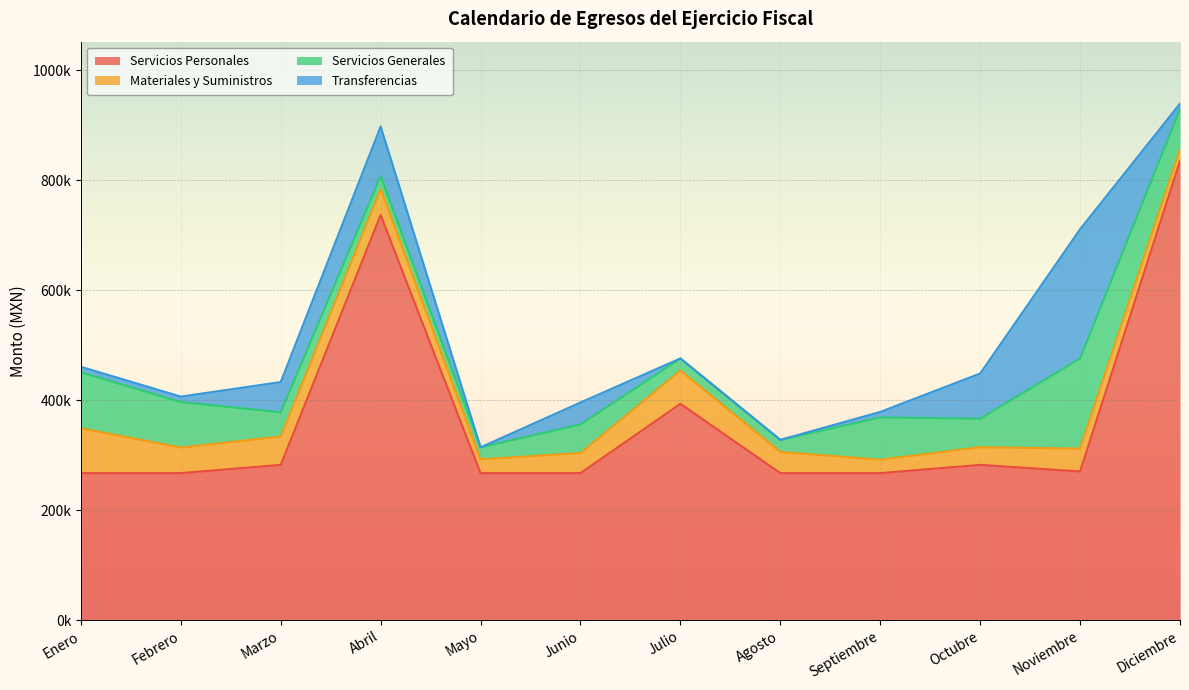

Between Mayo and Septiembre, which is larger?

Mayo